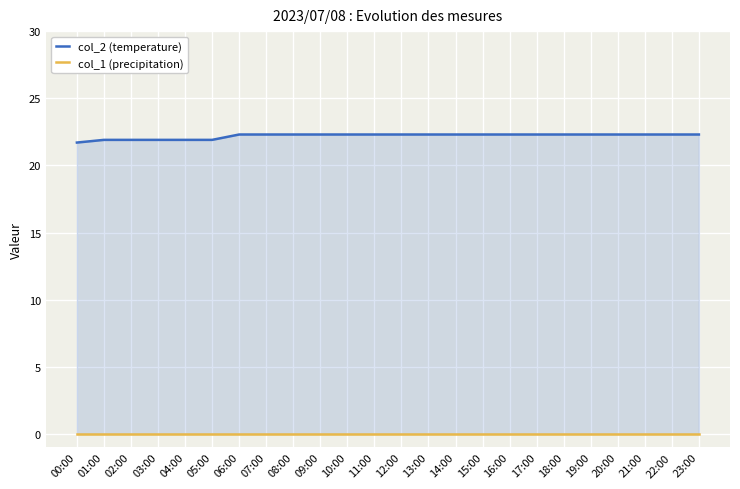

True or false: col_2 (temperature) has a value of 22.3 at 09:00.

True